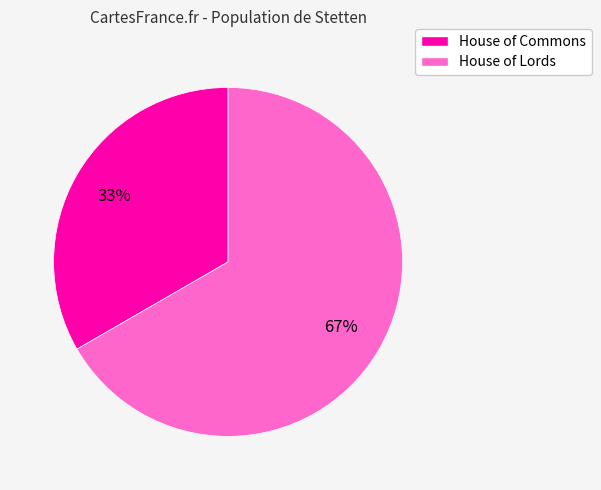

Combined, do House of Commons and House of Lords account for over 50%?

Yes